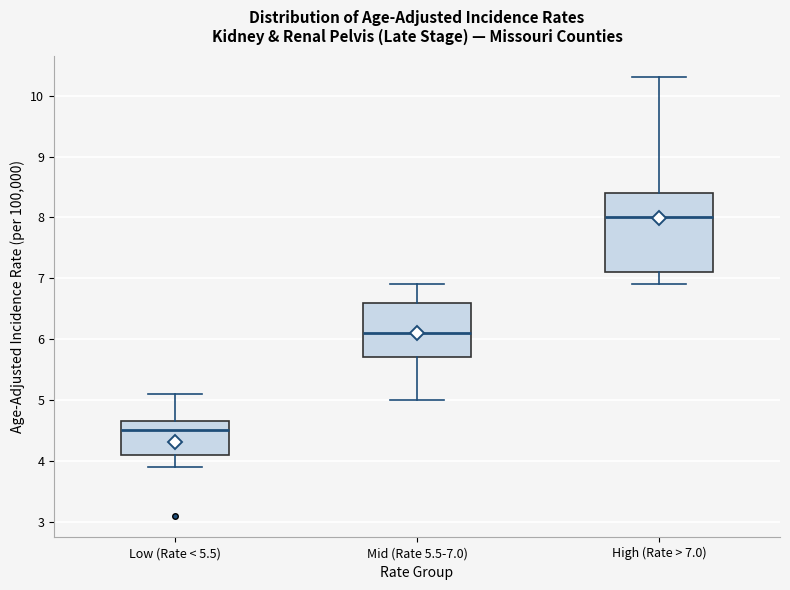

Which box has the lowest median line?

Low (Rate < 5.5)